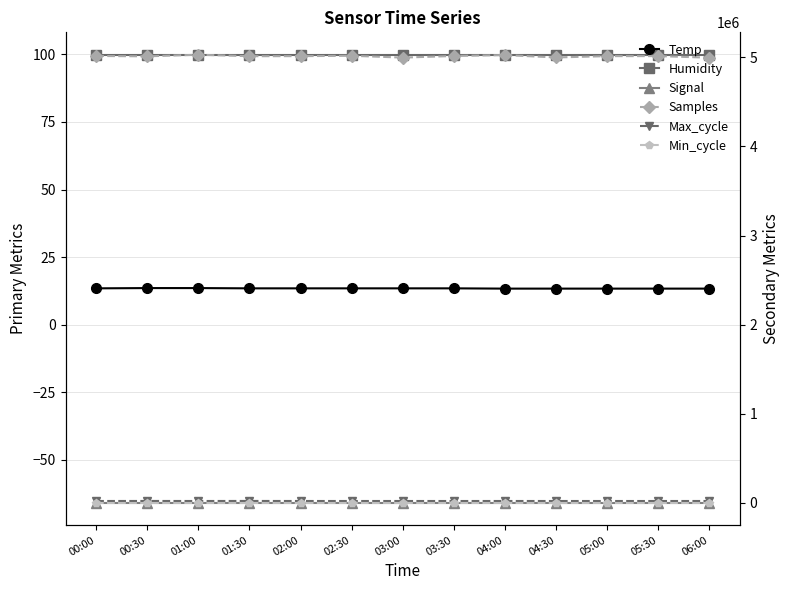

Between 01:30 and 01:00, which is larger?

01:00